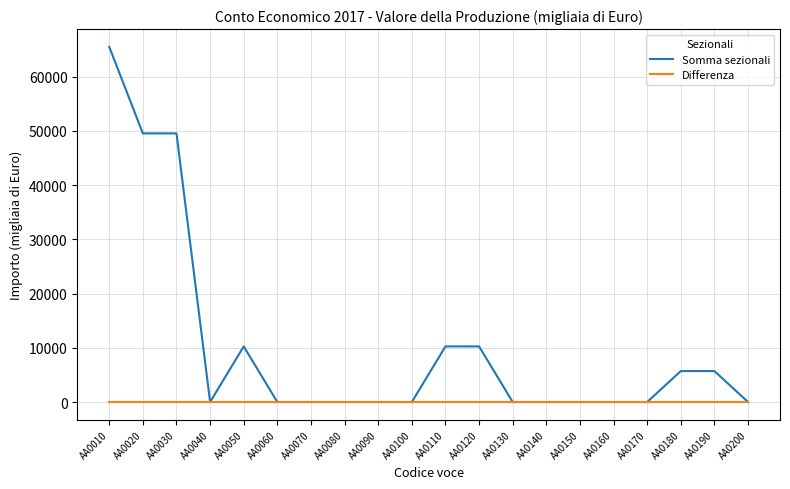

The Somma sezionali series shows -27034 at AA0080. True or false?

False